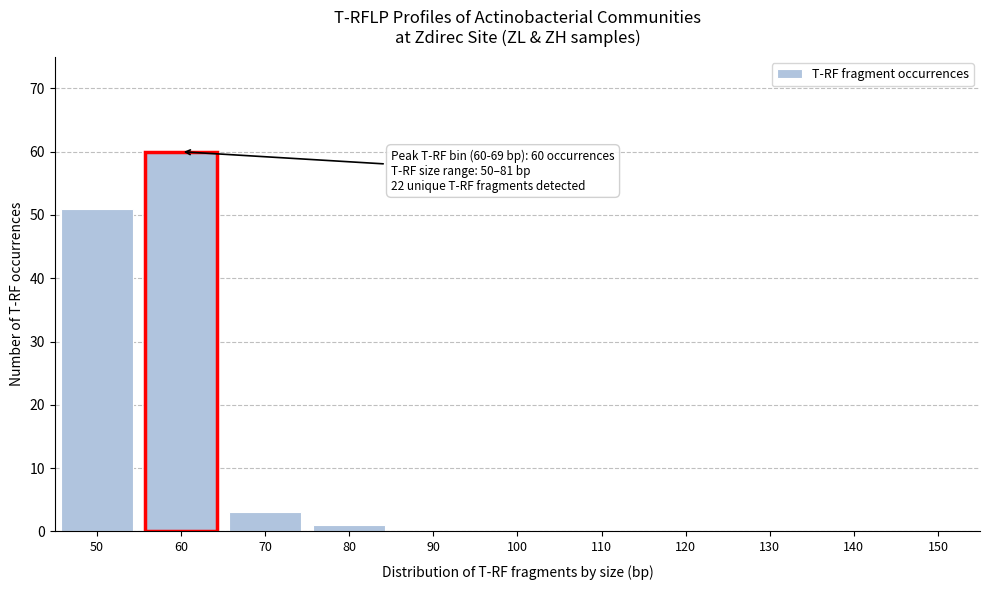

Reading right to left, transcribe all the data shown in this chart.

150=0	140=0	130=0	120=0	110=0	100=0	90=0	80=1	70=3	60=60	50=51